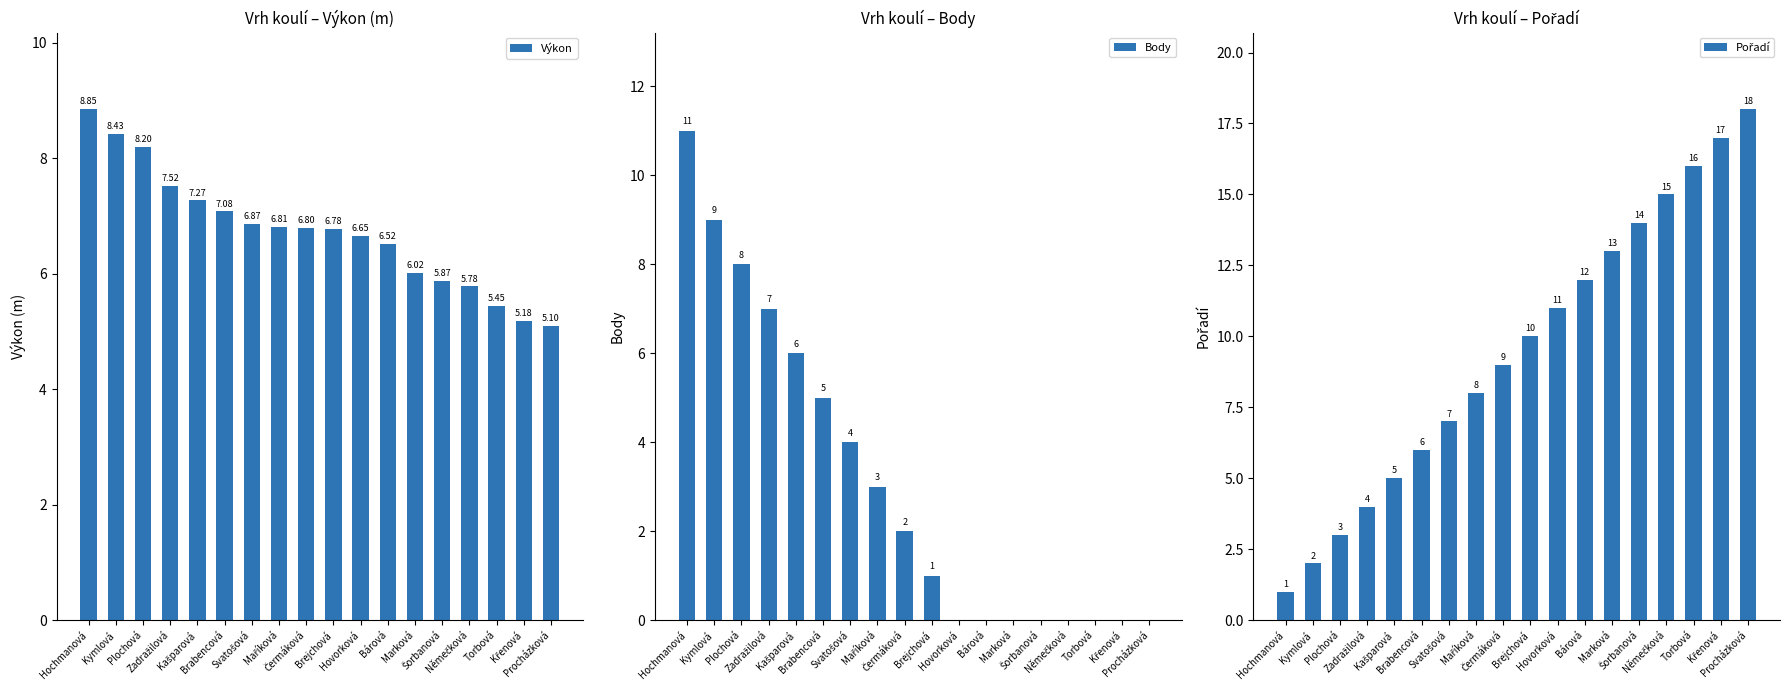

Reading left to right, transcribe all the data shown in this chart.

Výkon: 8.8	8.4	8.2	7.5	7.3	7.1	6.9	6.8	6.8	6.8	6.7	6.5	6.0	5.9	5.8	5.5	5.2	5.1
Body: 11.0	9.0	8.0	7.0	6.0	5.0	4.0	3.0	2.0	1.0	0.0	0.0	0.0	0.0	0.0	0.0	0.0	0.0
Pořadí: 1.0	2.0	3.0	4.0	5.0	6.0	7.0	8.0	9.0	10.0	11.0	12.0	13.0	14.0	15.0	16.0	17.0	18.0